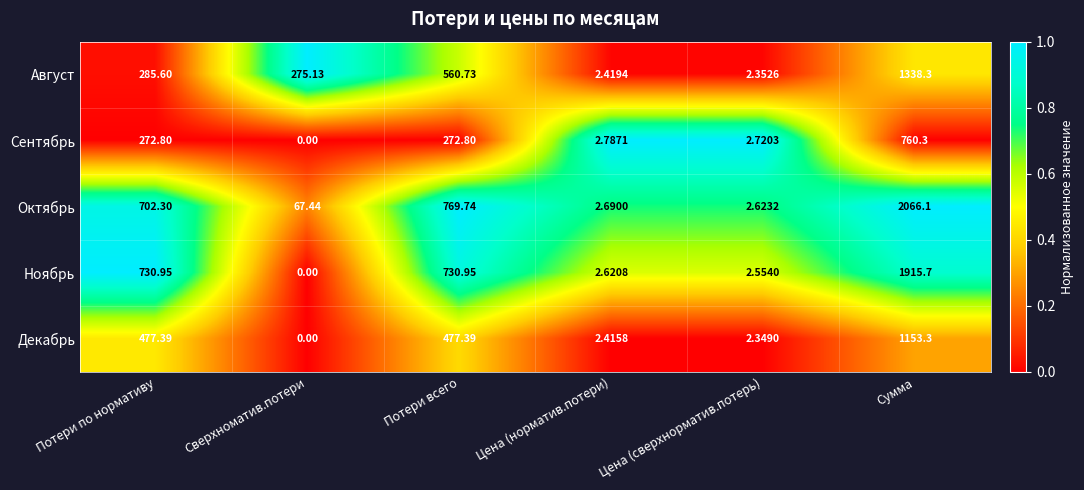

Count the number of data series in this chart.

5